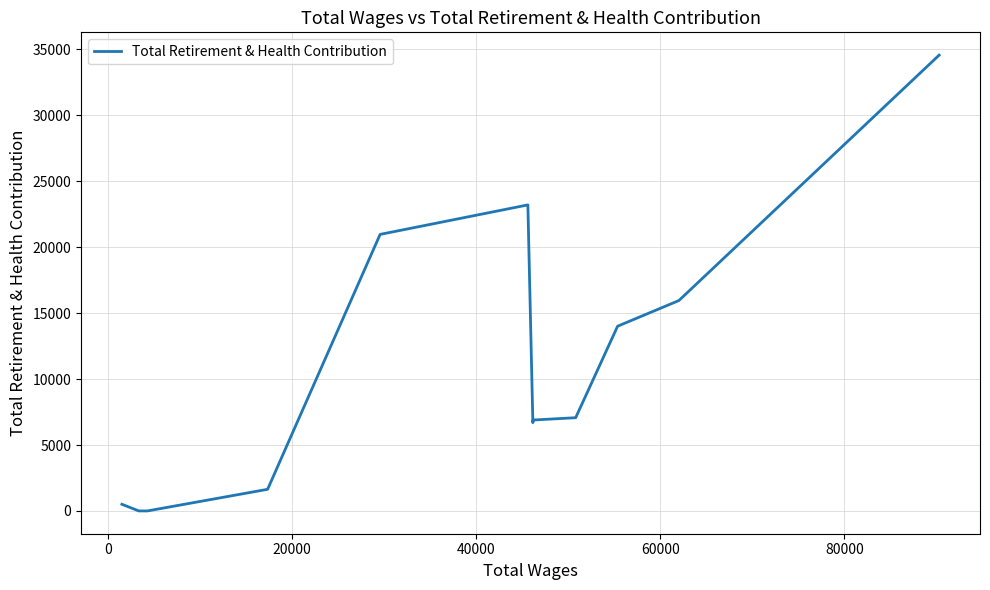

What is the difference between the second highest and second lowest values?

23212